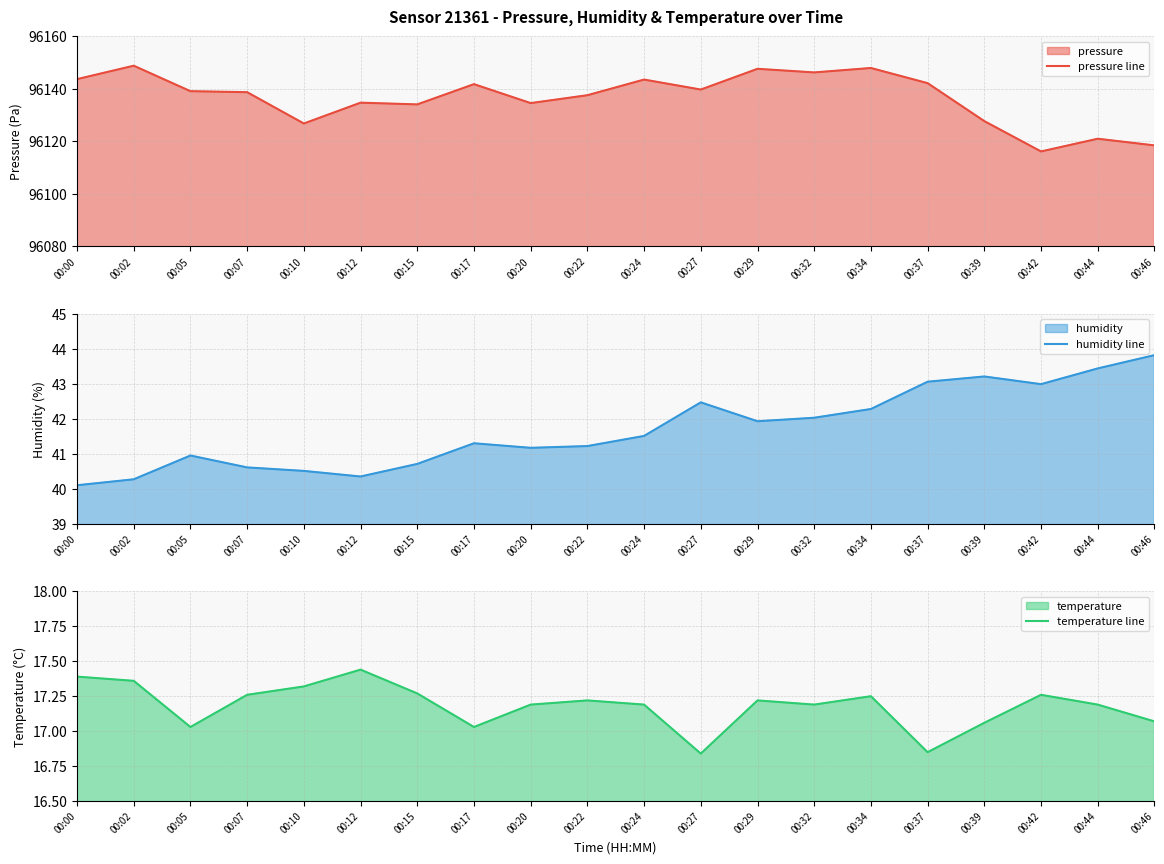

How many interior local valleys does the temperature line series have?

5